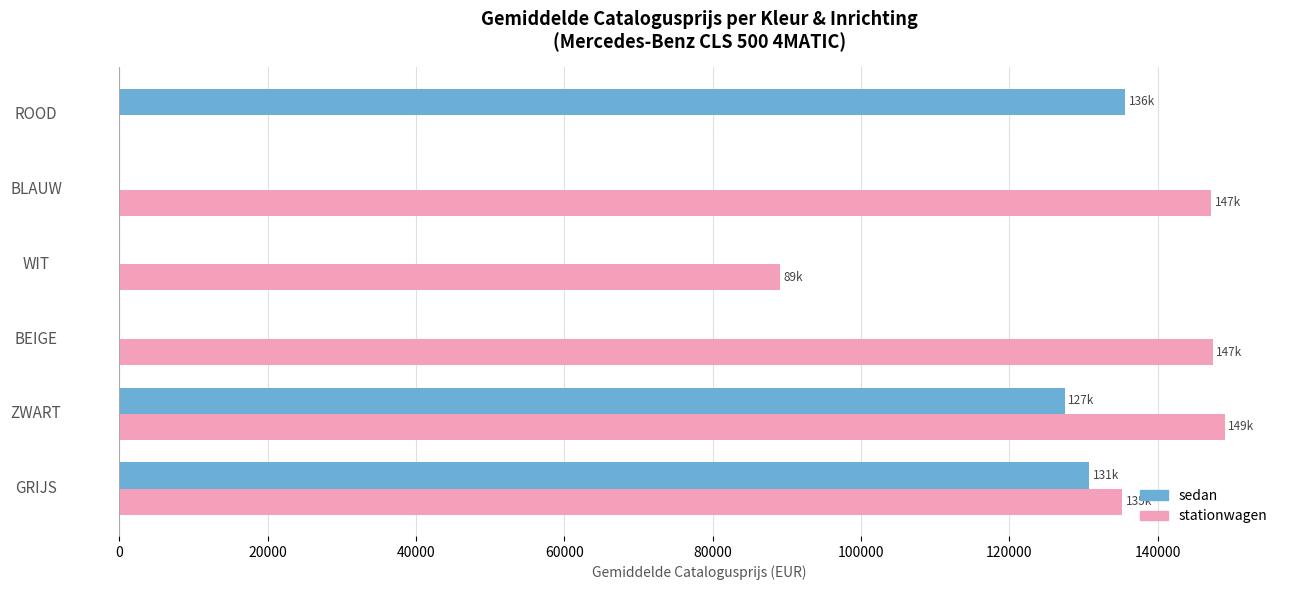

What is the total value across all series at WIT?

89018.0